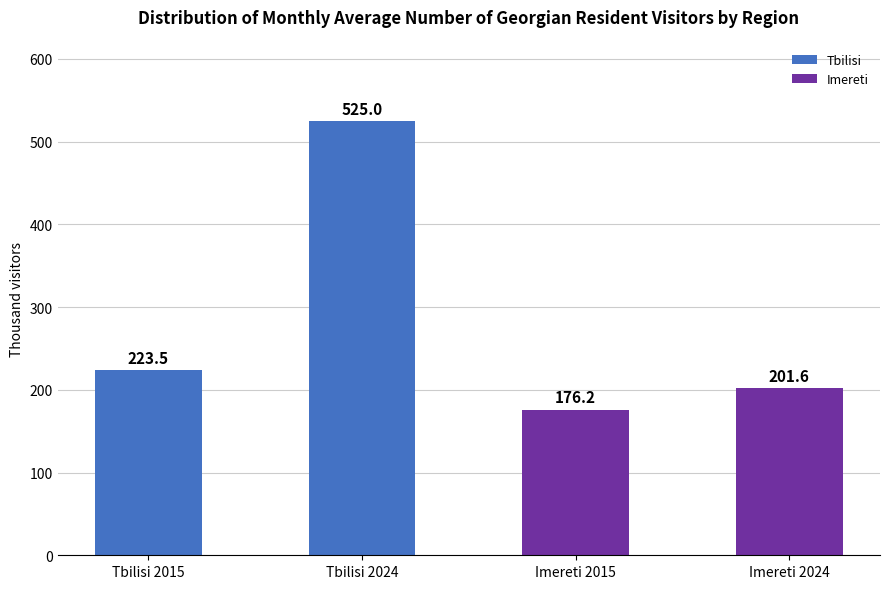

What is the label of the 1st bar from the right?

Imereti 2024